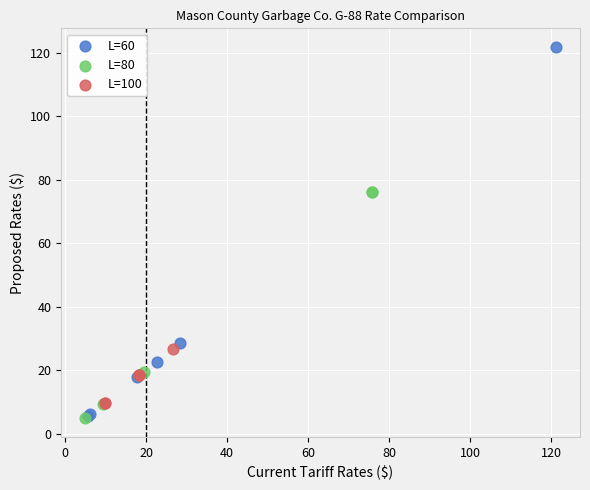

Which series has the widest spread of Y values?

L=60